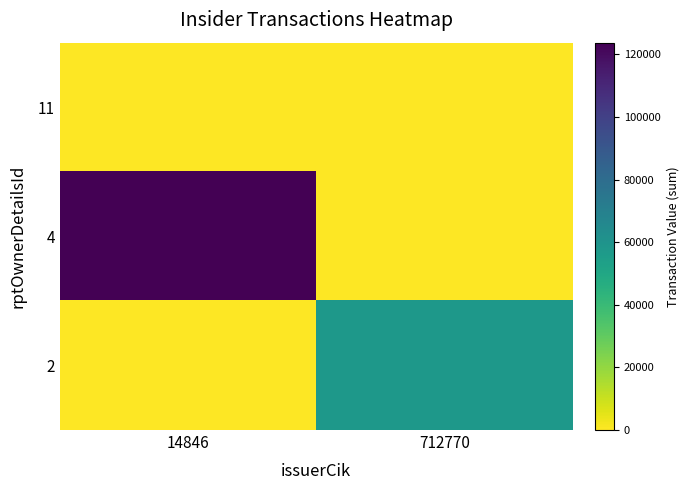

At how many categories does at least one series exceed 12658?

2